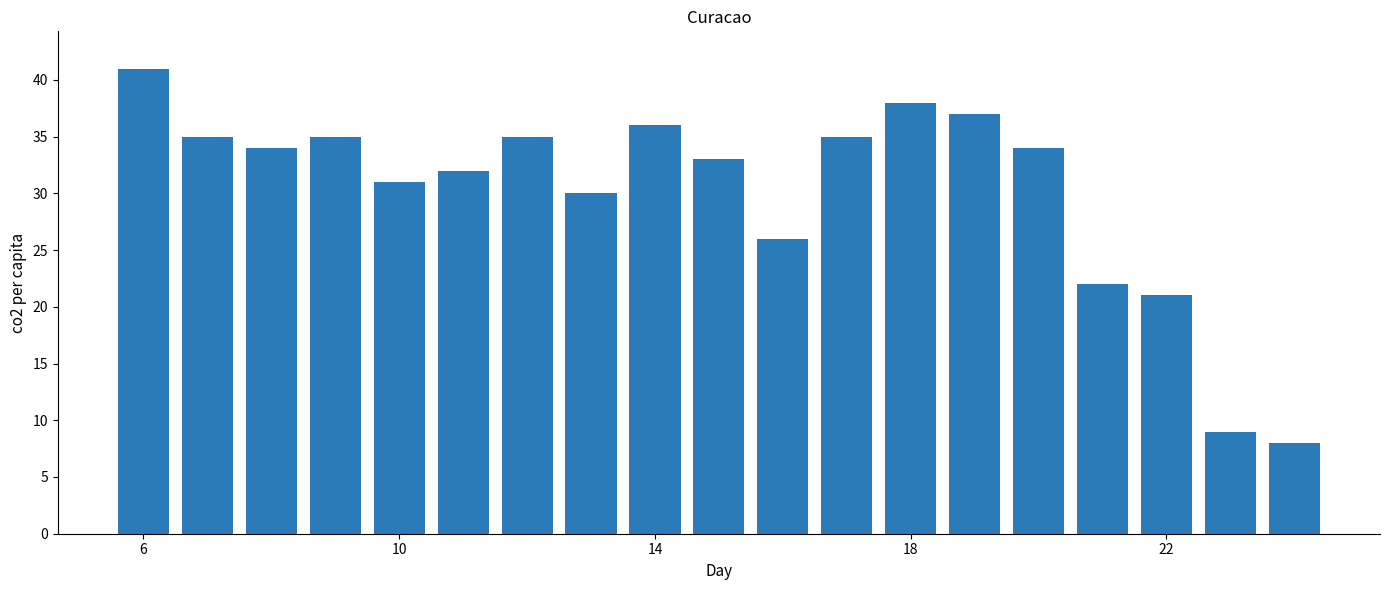

Reading left to right, list all the values displayed in this chart.

41	35	34	35	31	32	35	30	36	33	26	35	38	37	34	22	21	9	8